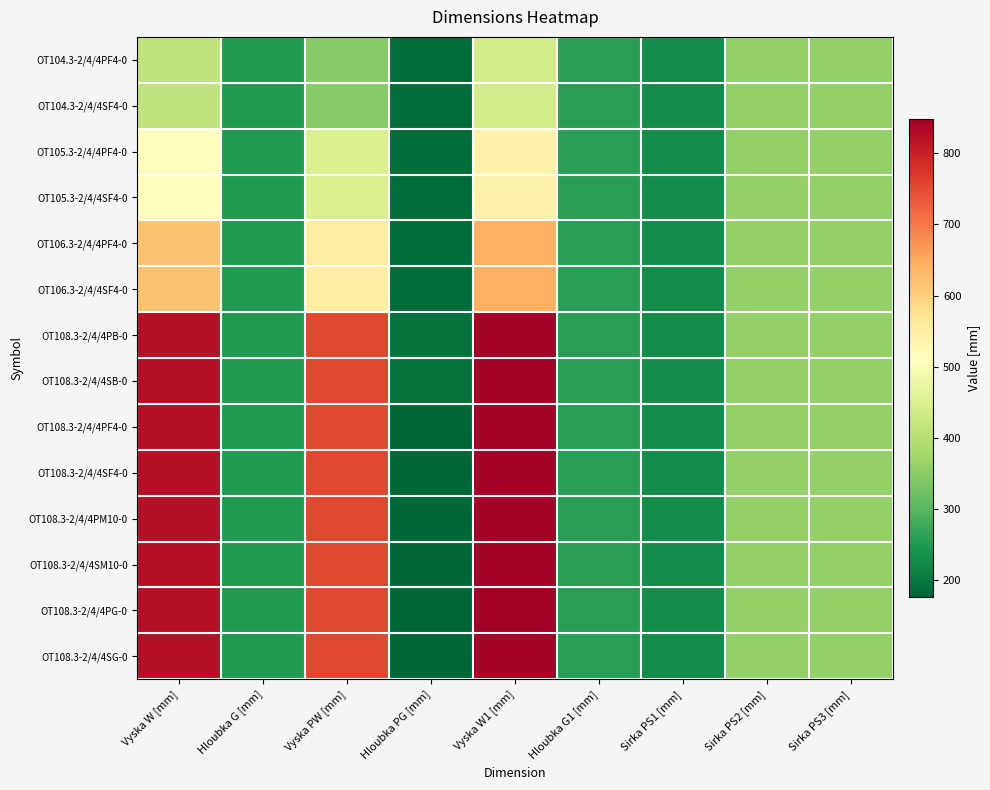

List the series in order of their peak value, highest first.

OT108.3-2/4/4PB-0, OT108.3-2/4/4SB-0, OT108.3-2/4/4PF4-0, OT108.3-2/4/4SF4-0, OT108.3-2/4/4PM10-0, OT108.3-2/4/4SM10-0, OT108.3-2/4/4PG-0, OT108.3-2/4/4SG-0, OT106.3-2/4/4PF4-0, OT106.3-2/4/4SF4-0, OT105.3-2/4/4PF4-0, OT105.3-2/4/4SF4-0, OT104.3-2/4/4PF4-0, OT104.3-2/4/4SF4-0